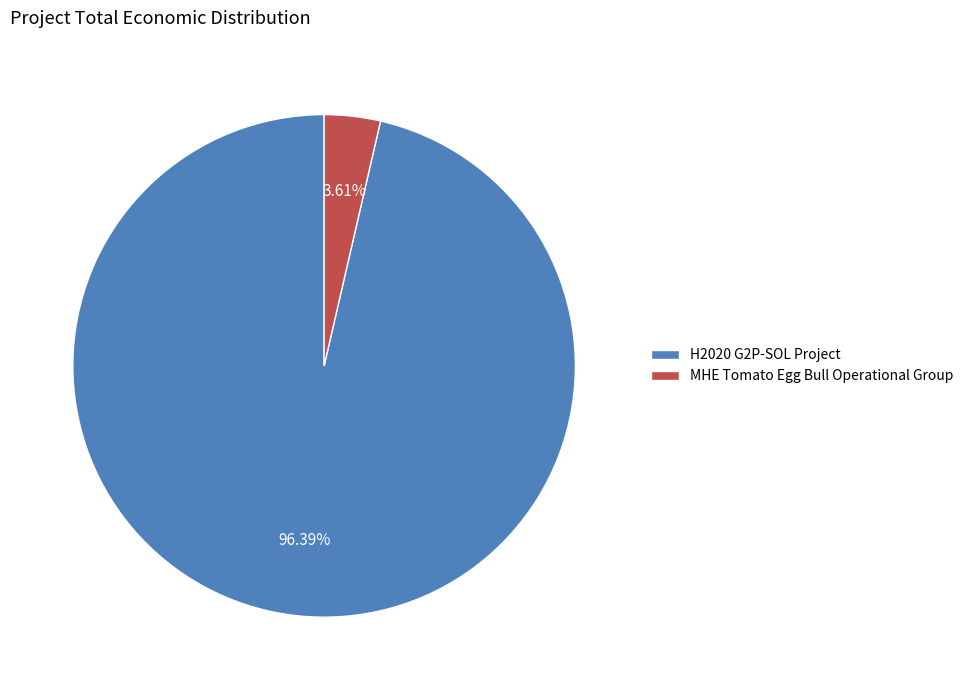

What is the majority slice?

H2020 G2P-SOL Project